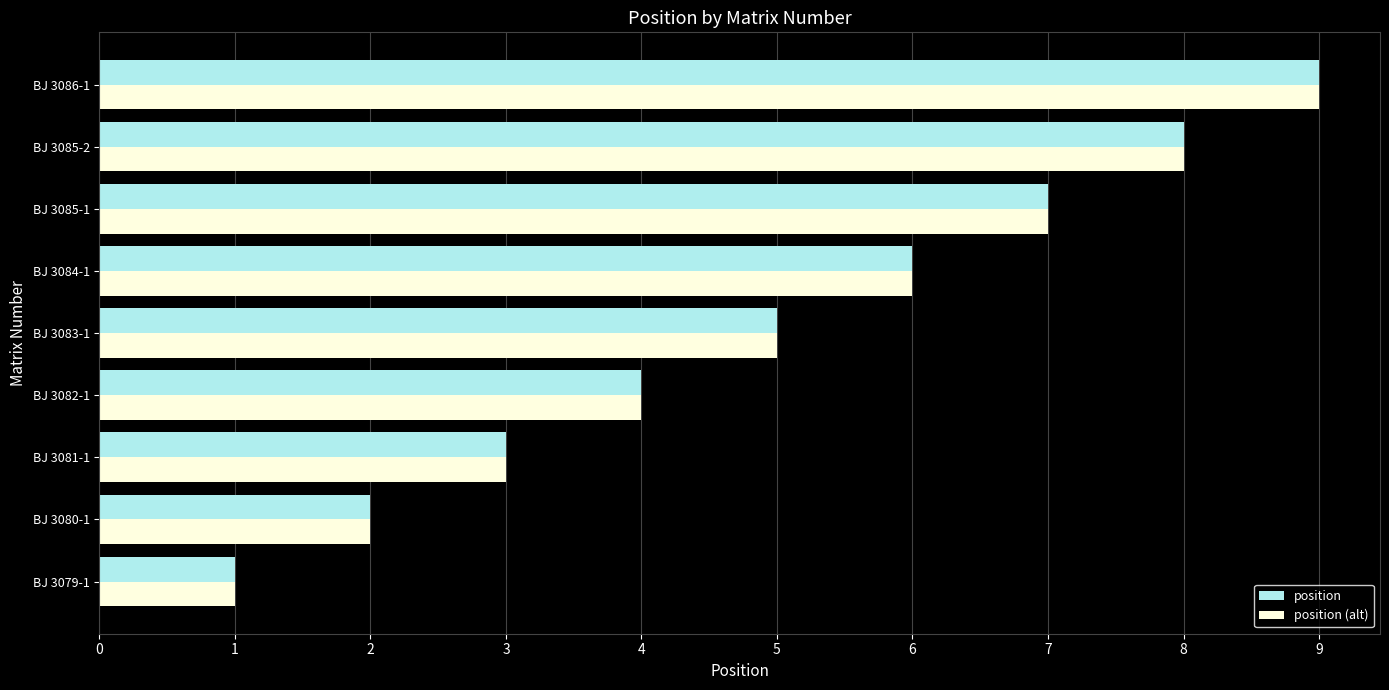

How many distinct data groups are displayed?

2